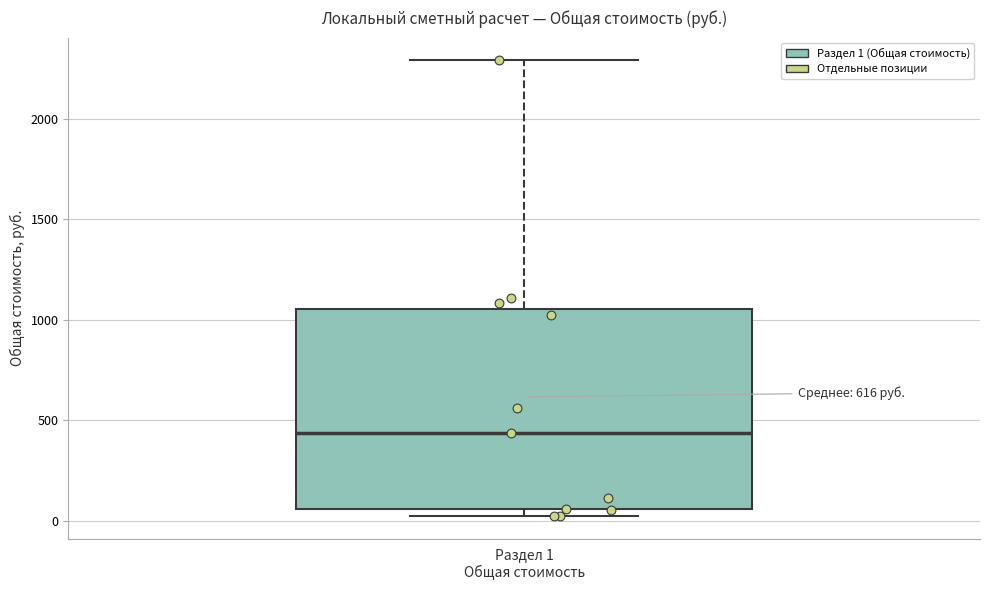

Transcribe this box plot: give where the median line is, the range the box spans, and where the two whiskers end, as read against the y-axis. The values are not printed on the chart, so give them approximately, as read against the axis.

median 450, box 50 to 1050, whiskers 0 to 2300